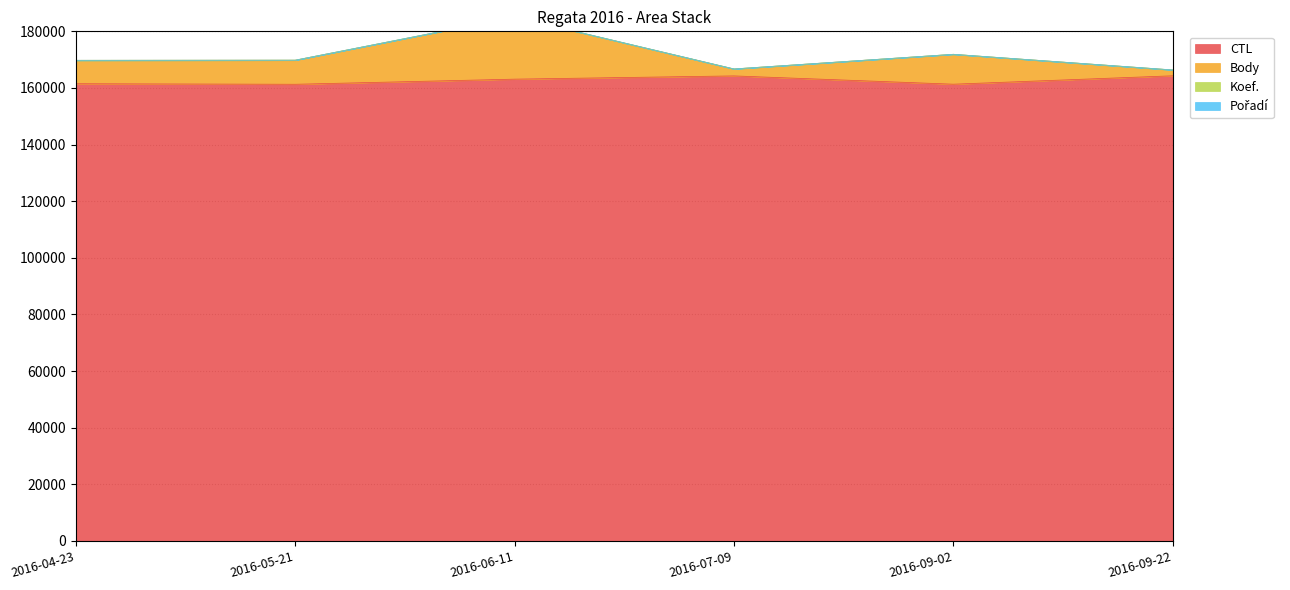

What is the difference between the maximum and second lowest values in the CTL series?

2972